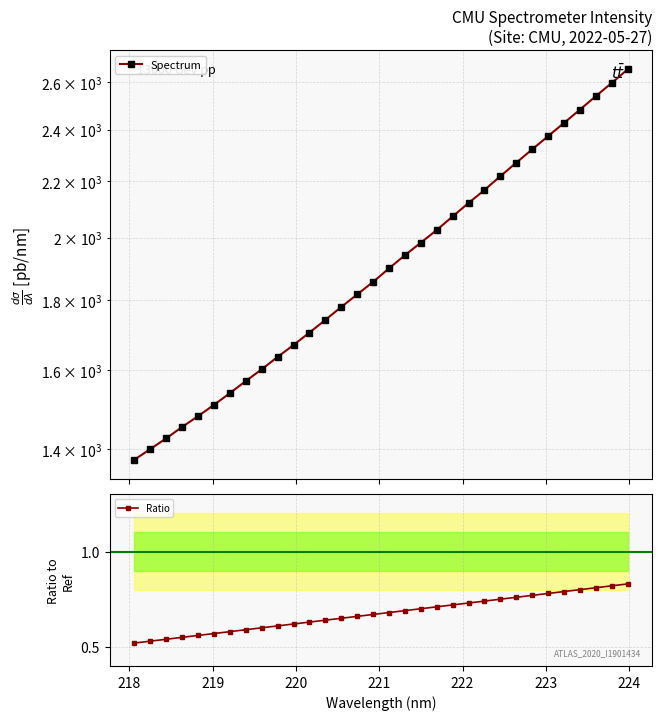

How many Ratio values are between 0 and 1?

32